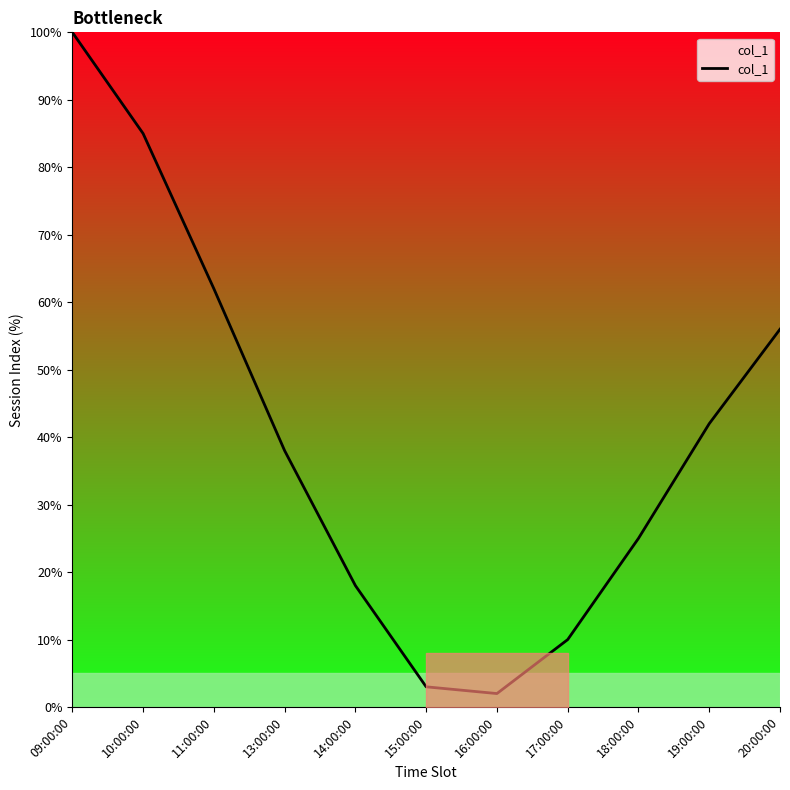

What is the change in value from 17:00:00 to 19:00:00?

+32